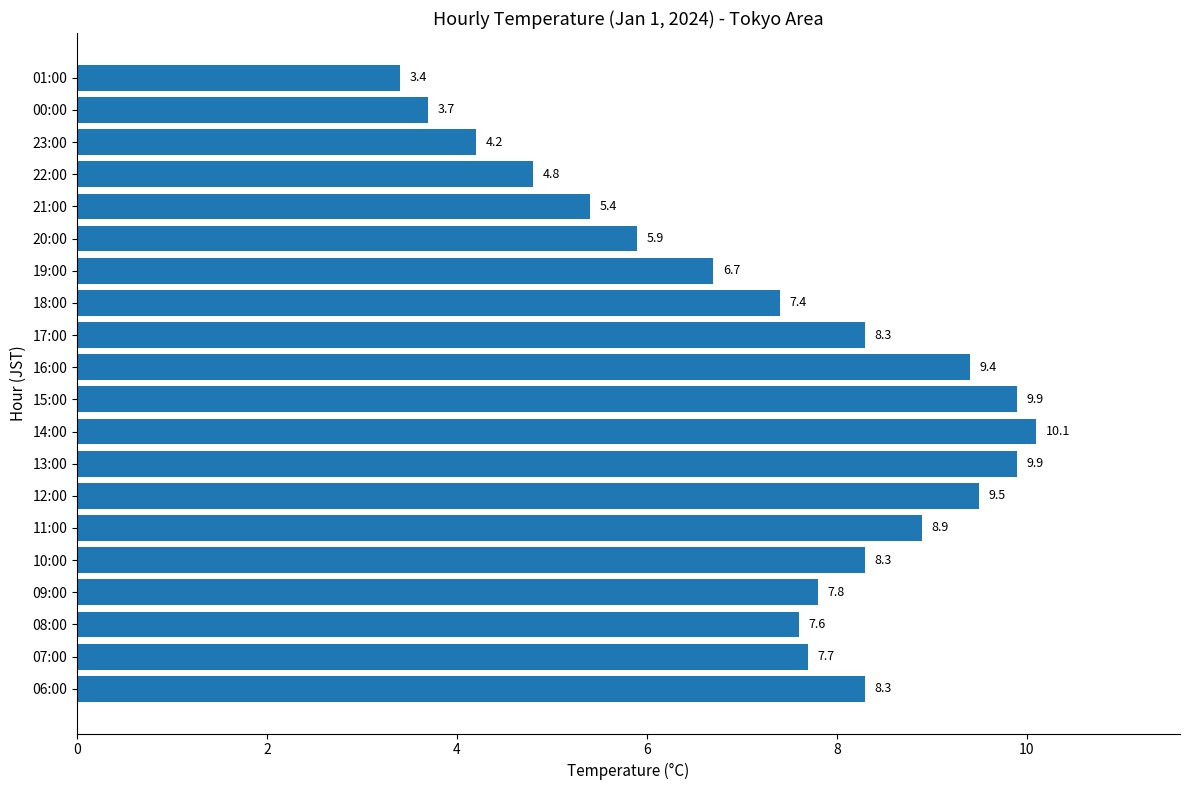

Which has a higher value, 14:00 or 15:00?

14:00